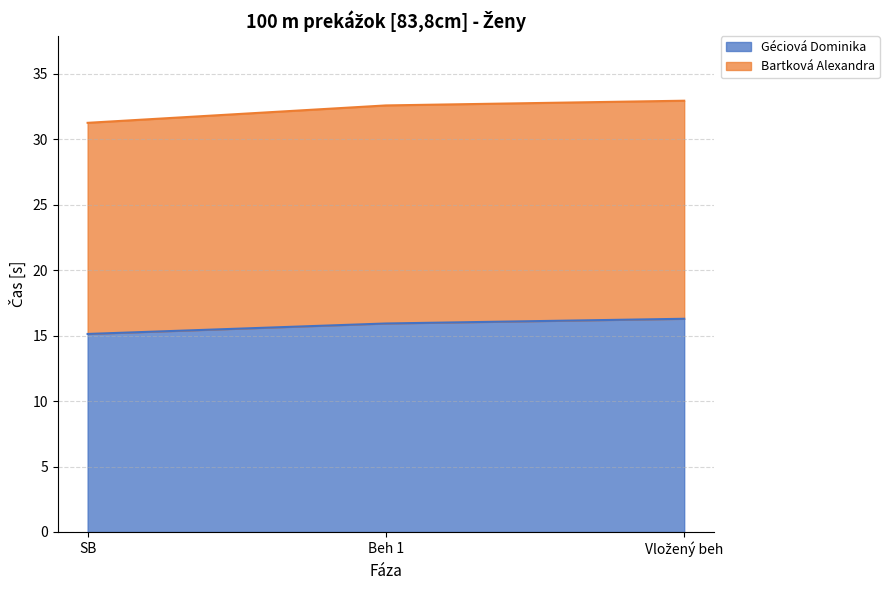

What is the difference between the maximum and minimum values?

1.2